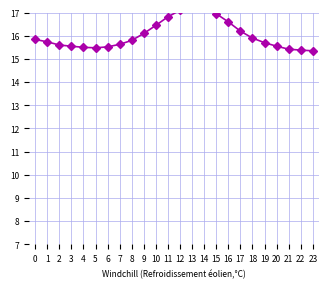

Where is the first local minimum?

5